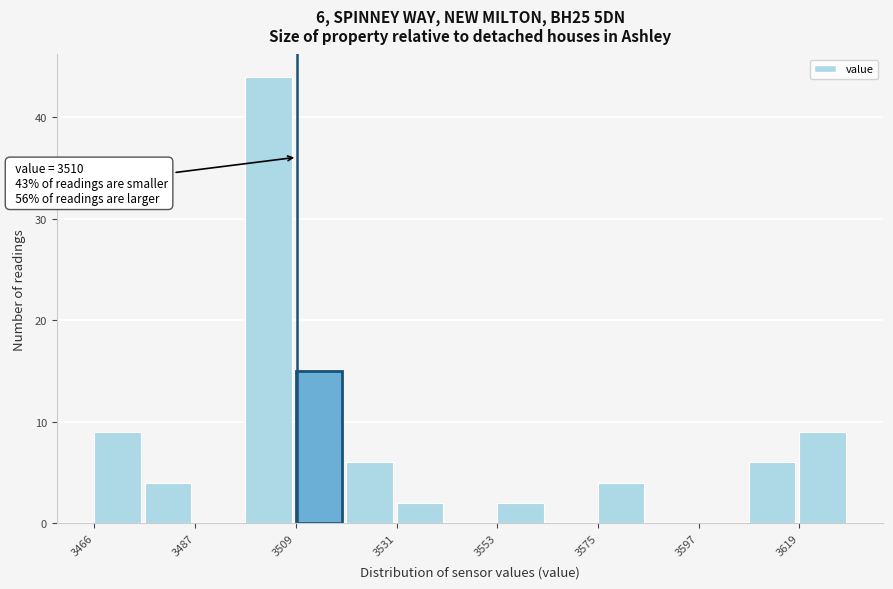

Around what value on the x-axis is the tallest bar? Give the approximate position of its centre, as read against the axis.

3505